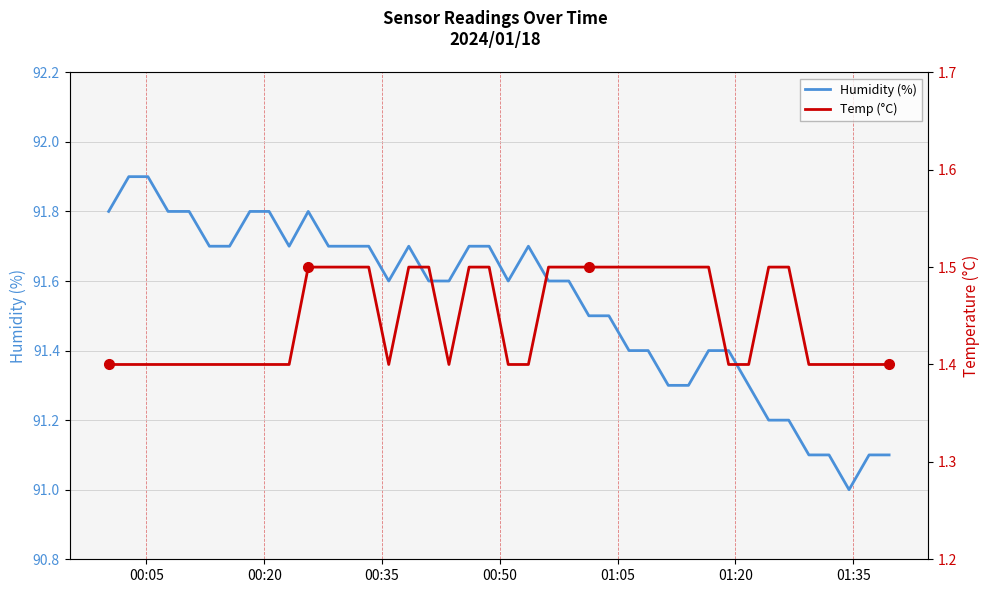

At how many categories does at least one series exceed 9?

40